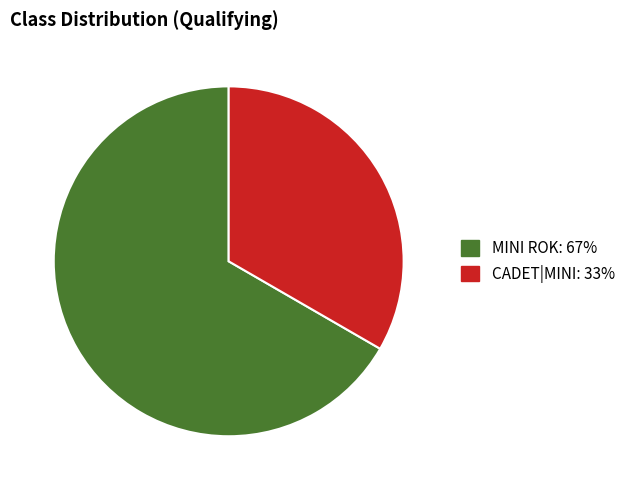

Do MINI ROK and CADET|MINI together represent more than half of the pie?

Yes